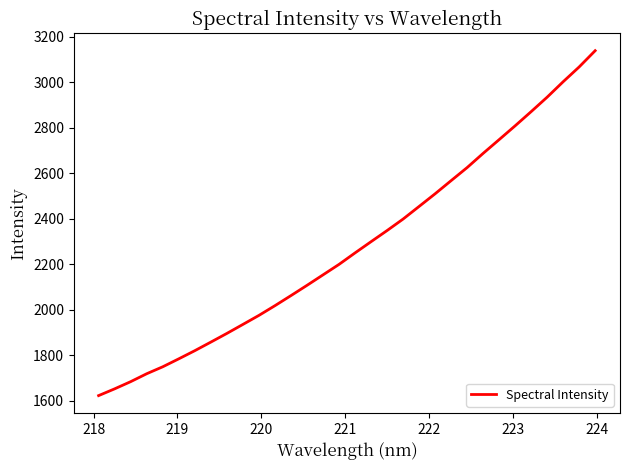

Reading left to right, list all the values displayed in this chart.

1623.3	1653.0	1684.6	1719.4	1750.0	1784.9	1820.7	1858.4	1896.6	1936.1	1975.8	2018.6	2062.9	2107.9	2154.0	2200.1	2250.6	2299.9	2348.8	2399.3	2454.8	2510.4	2568.3	2625.6	2688.1	2748.4	2809.3	2871.5	2935.1	3002.9	3067.9	3139.3